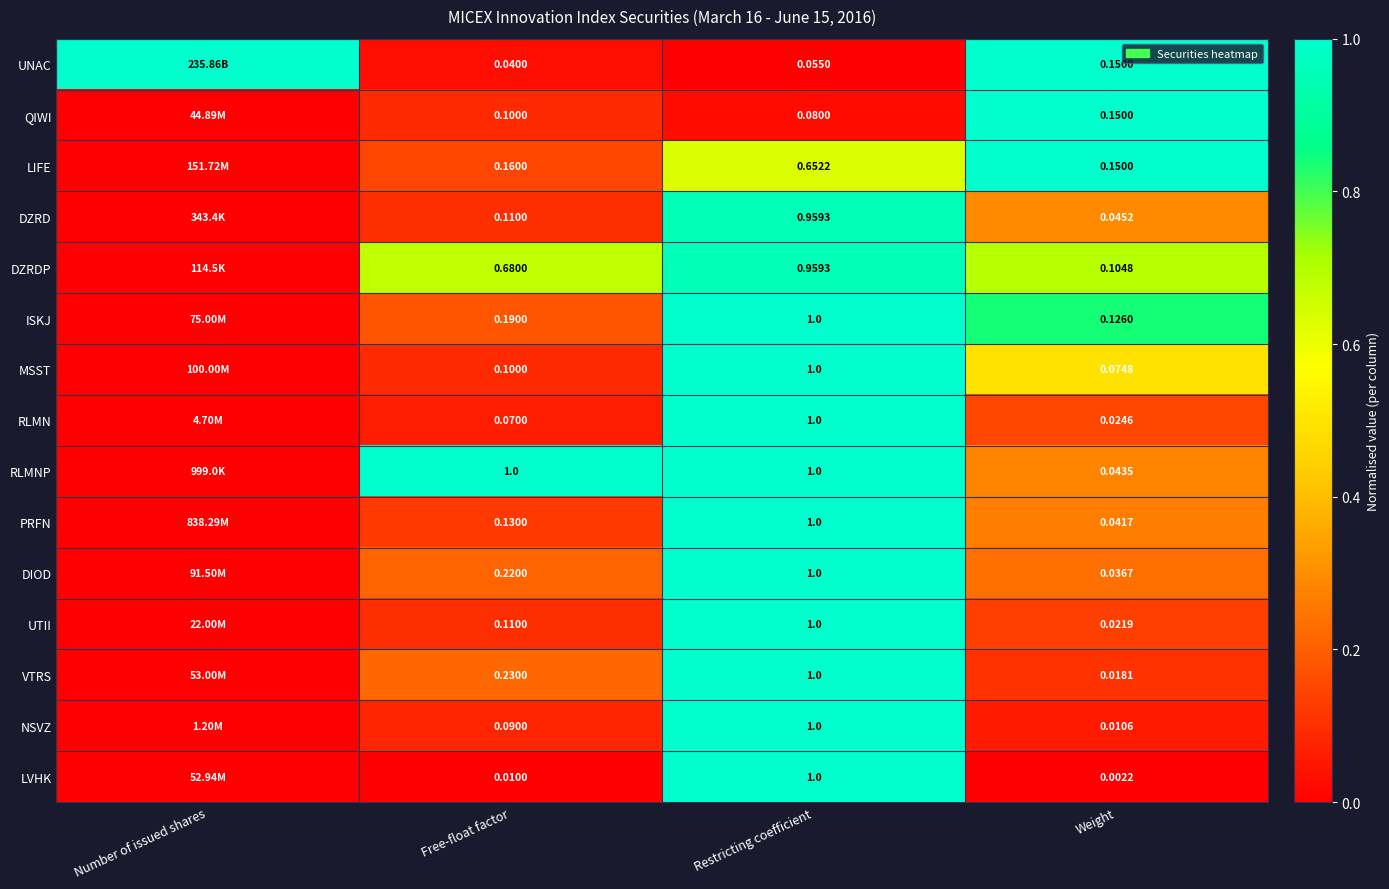

What is the total value across all series at Weight?

1.0